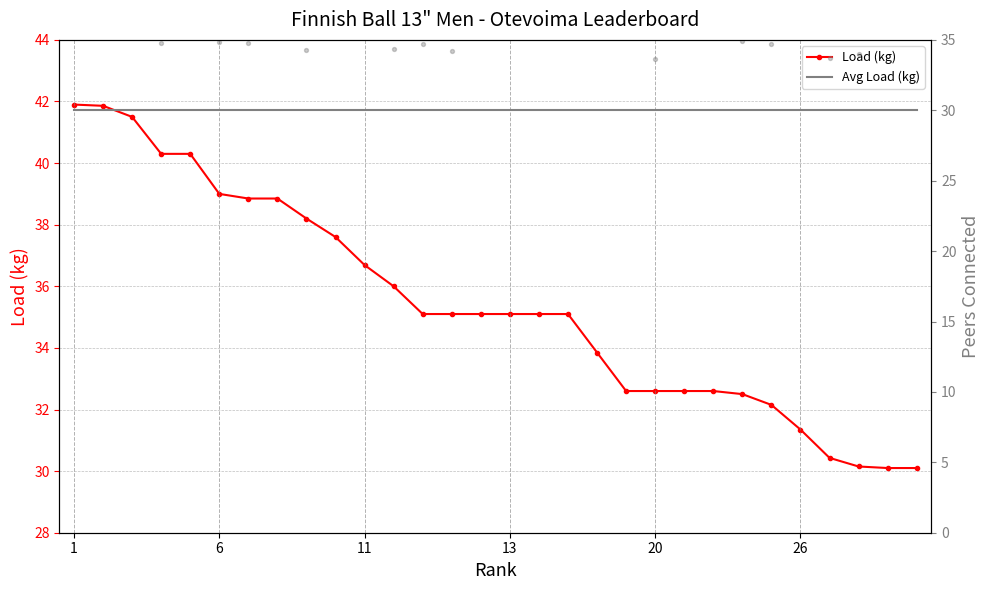

Which series contains the highest Y value?

Load (kg)